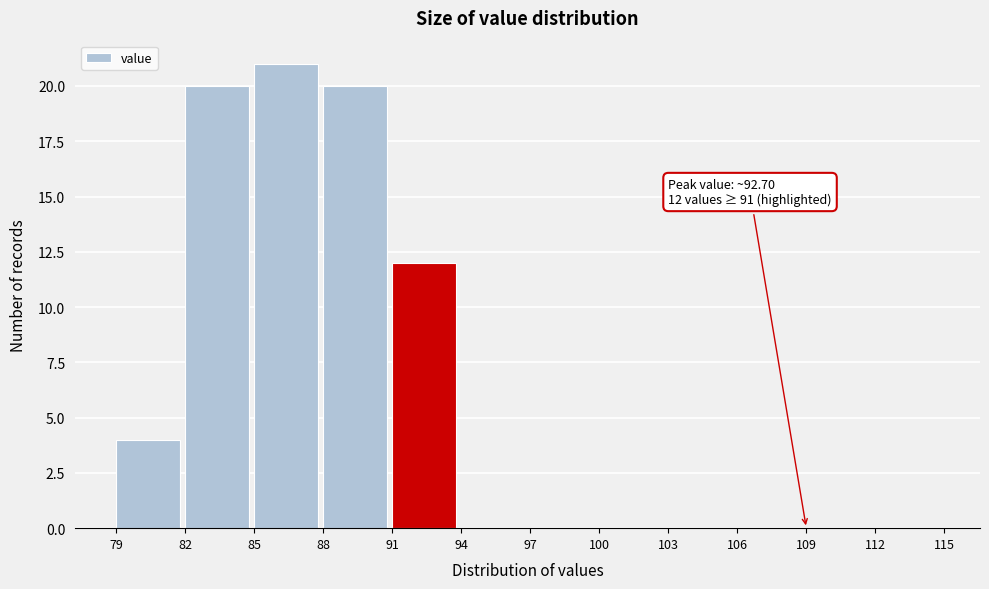

Over which range of the x-axis is the bar tallest?

85 to 88